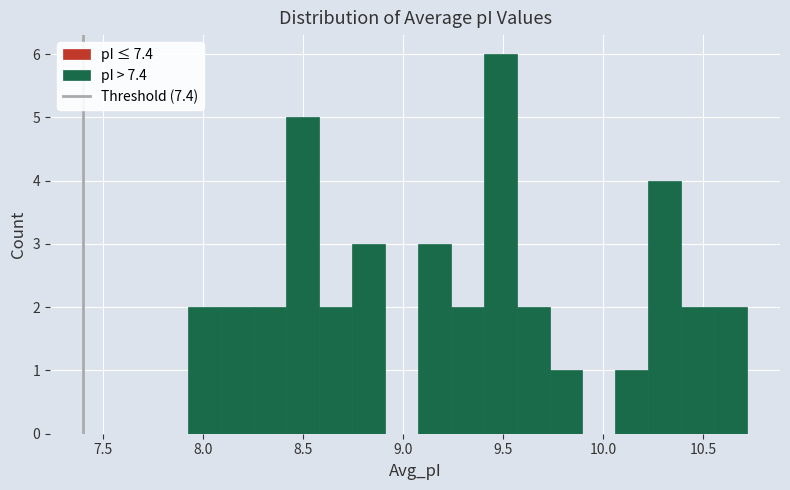

Read against the x-axis, roughly where is the centre of the tallest bar?

9.50